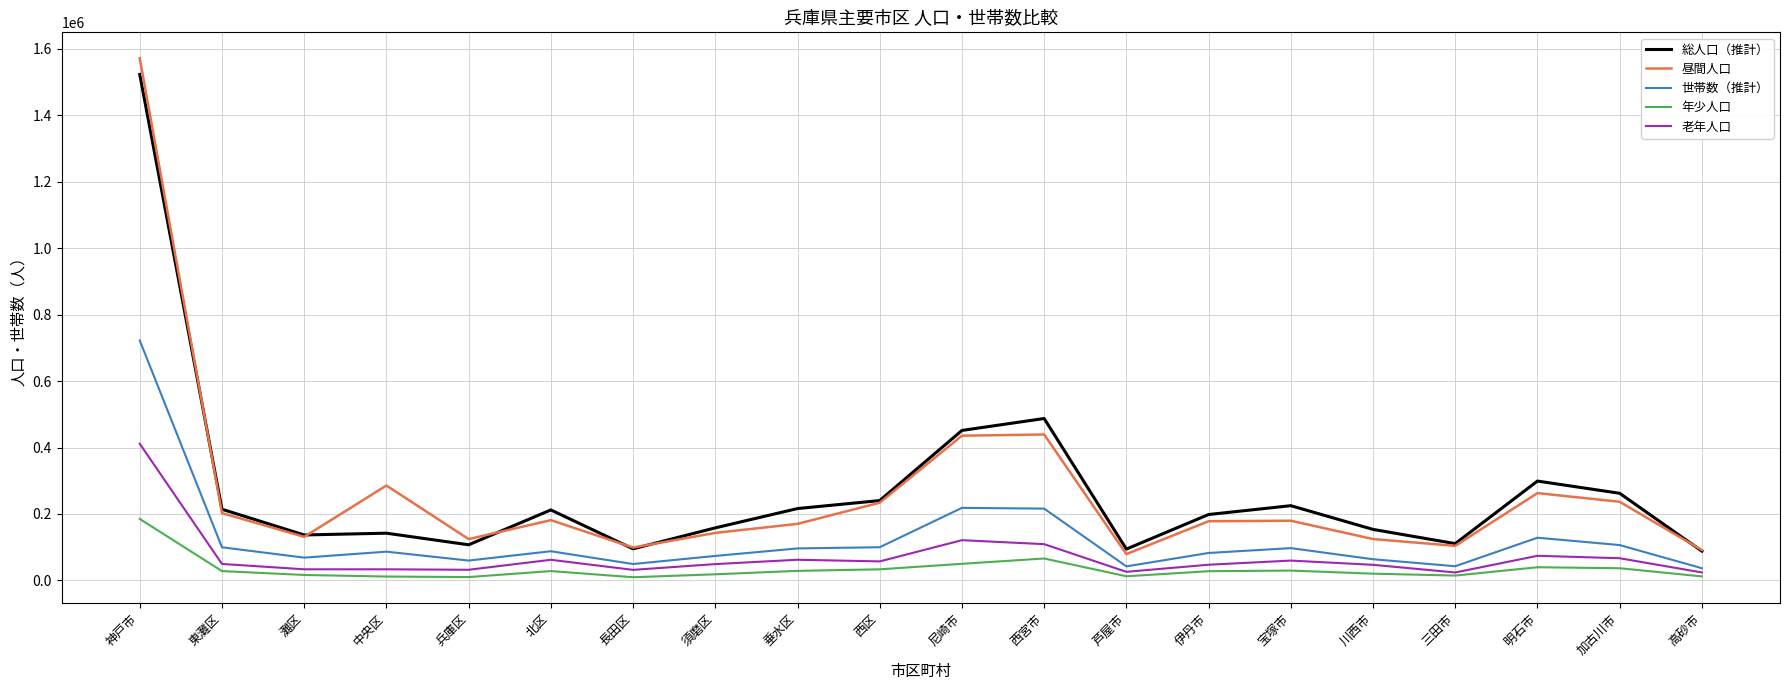

Is it true that 昼間人口 equals 38710 at 灘区?

False